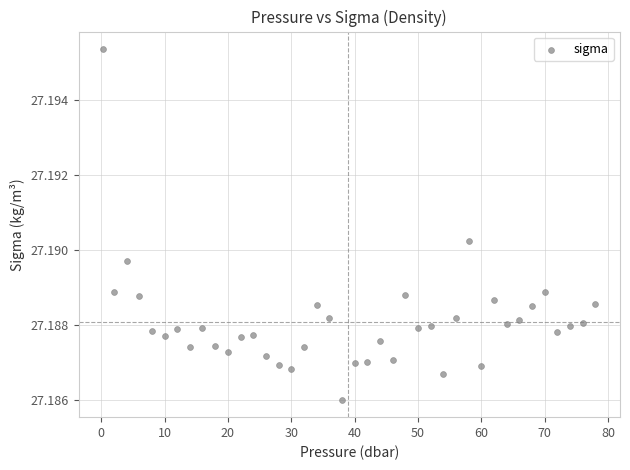

What is the range of X values (max minus min)?

77.7